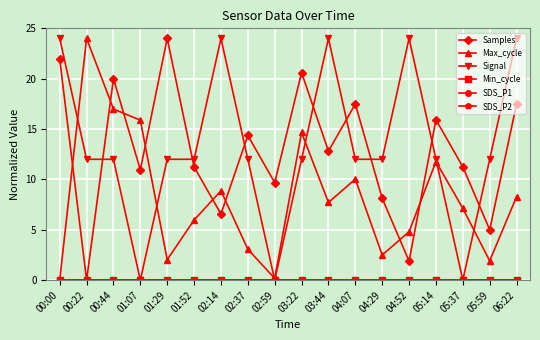

Where is the first local maximum for Samples?

00:44